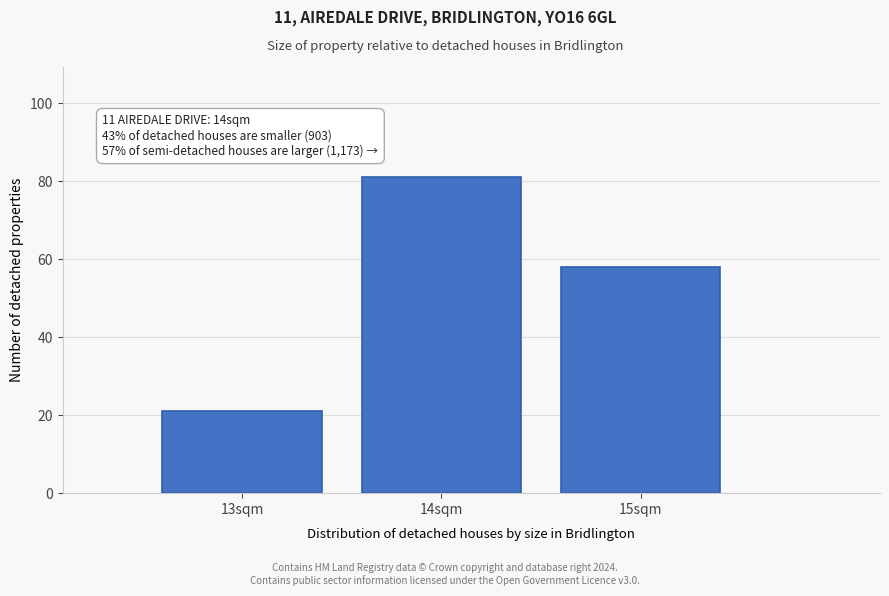

Reading left to right, extract all data points from this chart.

21	81	58